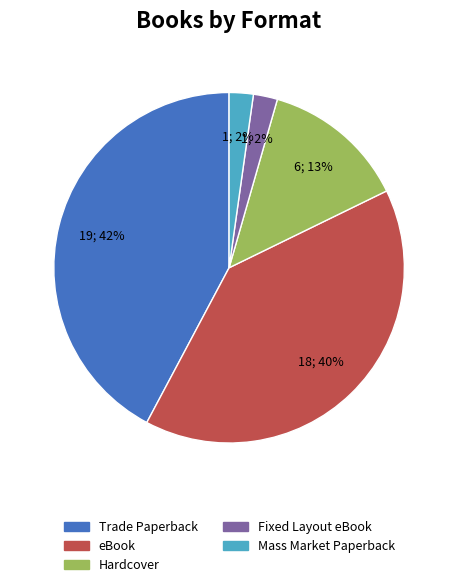

What is the largest slice in the pie chart?

Trade Paperback